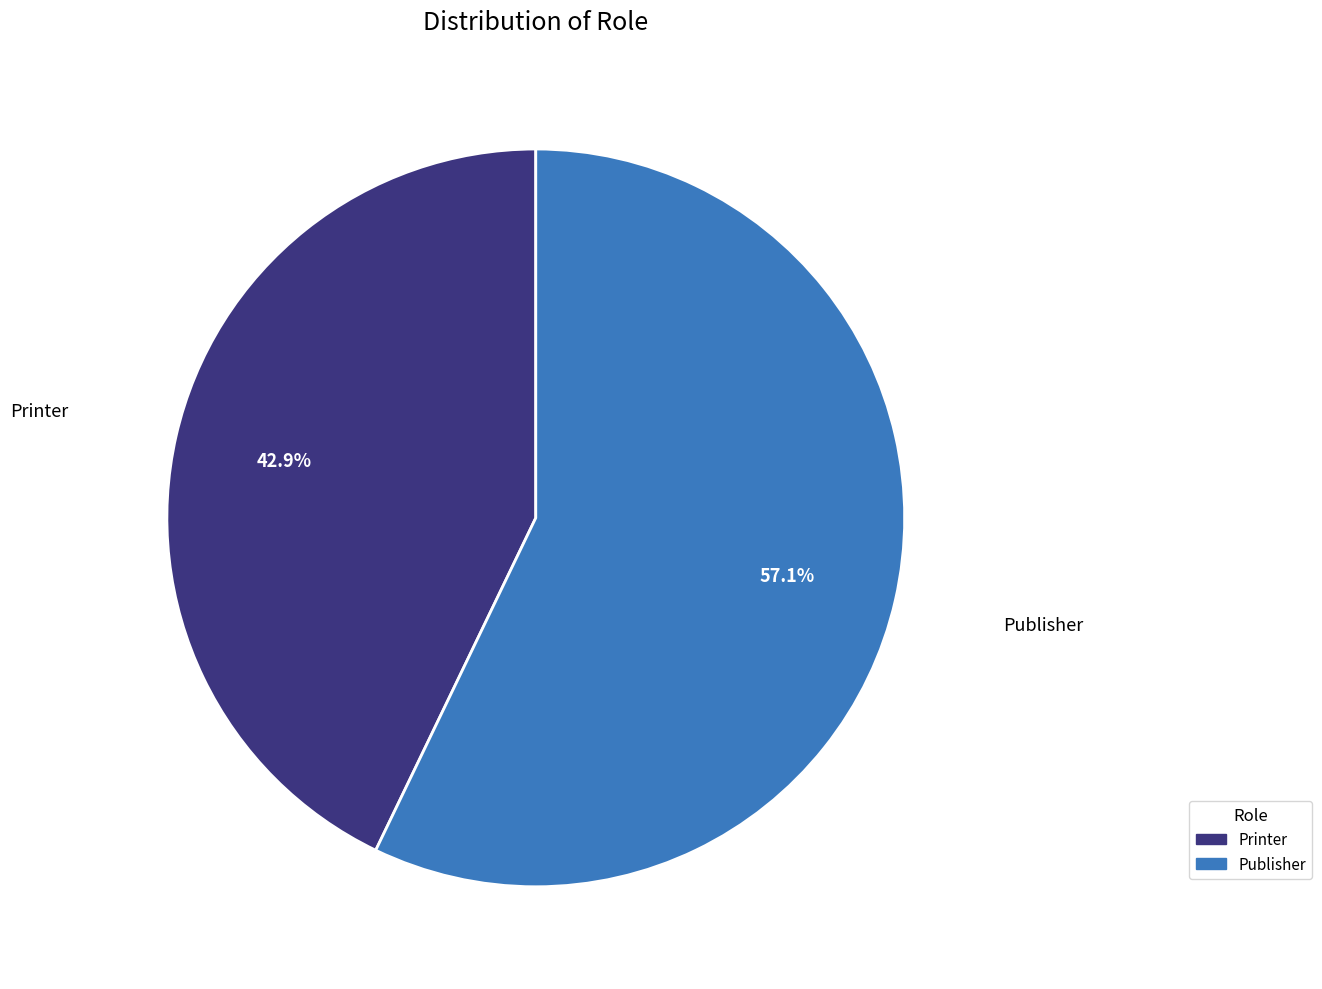

To the nearest percent, what is the difference between the Publisher and Printer slice percentages?

14%